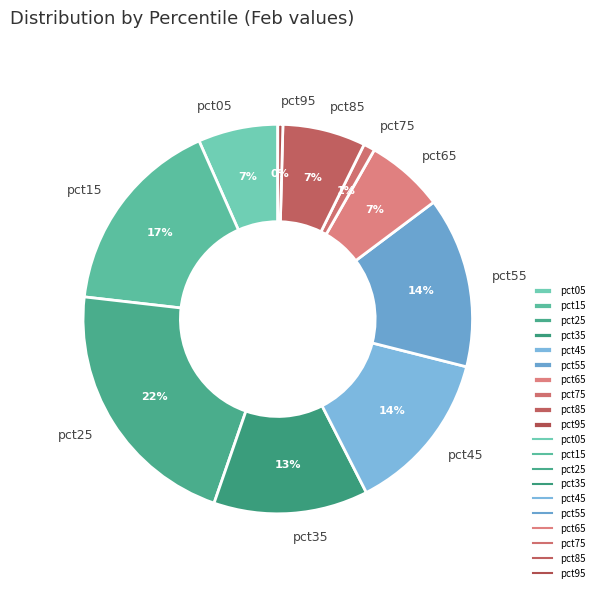

To the nearest percent, what is the difference between the pct45 and pct85 slice percentages?

7%